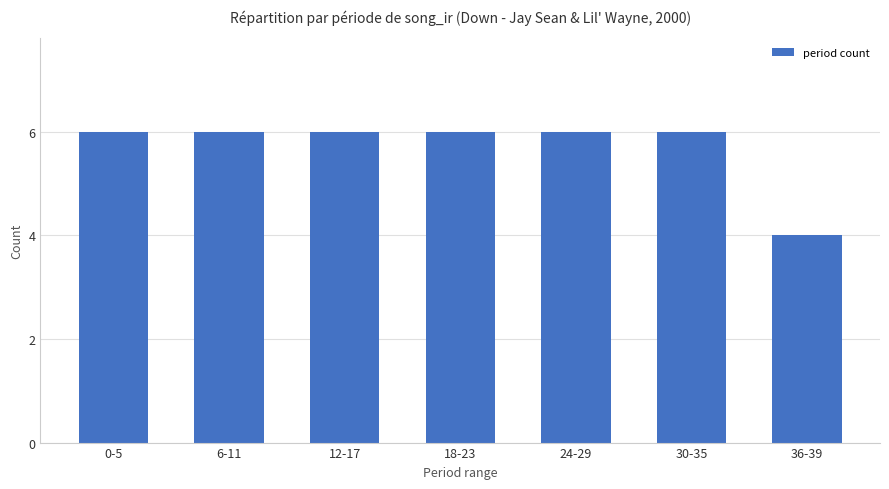

What is the greatest value displayed?

6